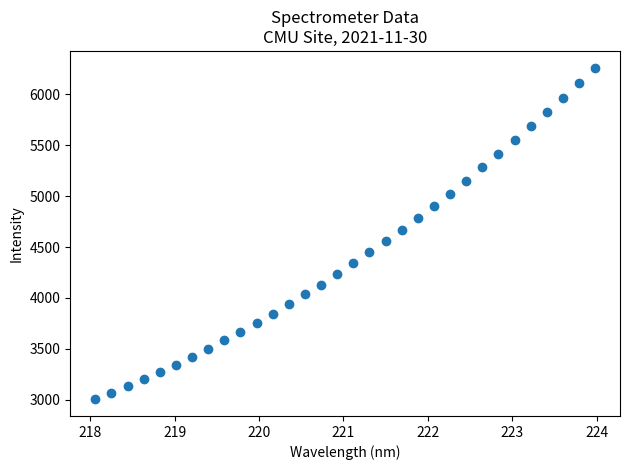

What is the range of Y values (max minus min)?

3261.4